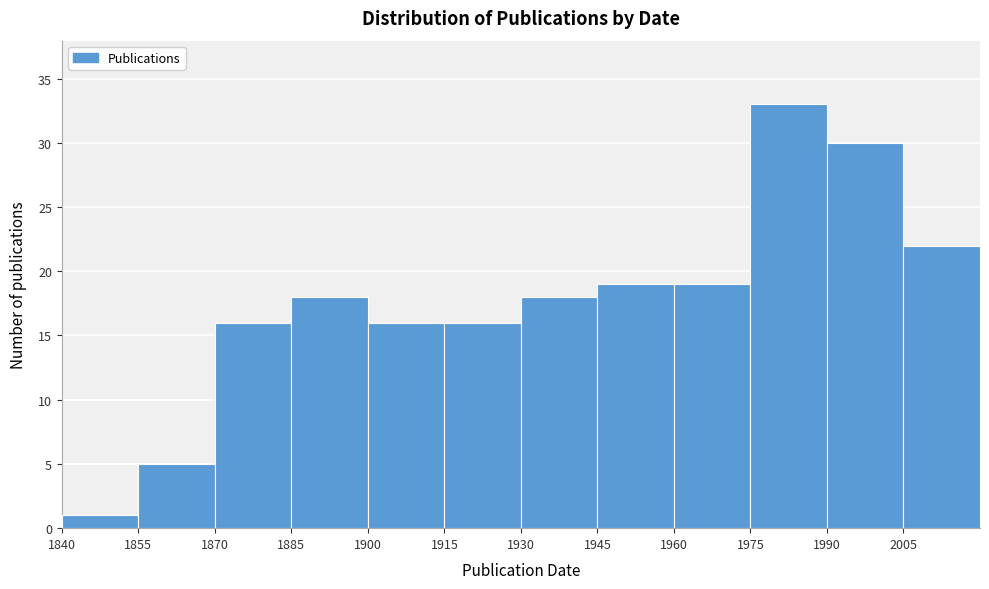

Reading left to right, transcribe this chart: for each bar, give the range it covers on the x-axis and its height. Neither the bar edges nor the heights are printed on the chart, so give them approximately, as read against the axes.

1840 to 1855: 1
1855 to 1870: 5
1870 to 1885: 16
1885 to 1900: 18
1900 to 1915: 16
1915 to 1930: 16
1930 to 1945: 18
1945 to 1960: 19
1960 to 1975: 19
1975 to 1990: 33
1990 to 2005: 30
2005 to 2020: 22